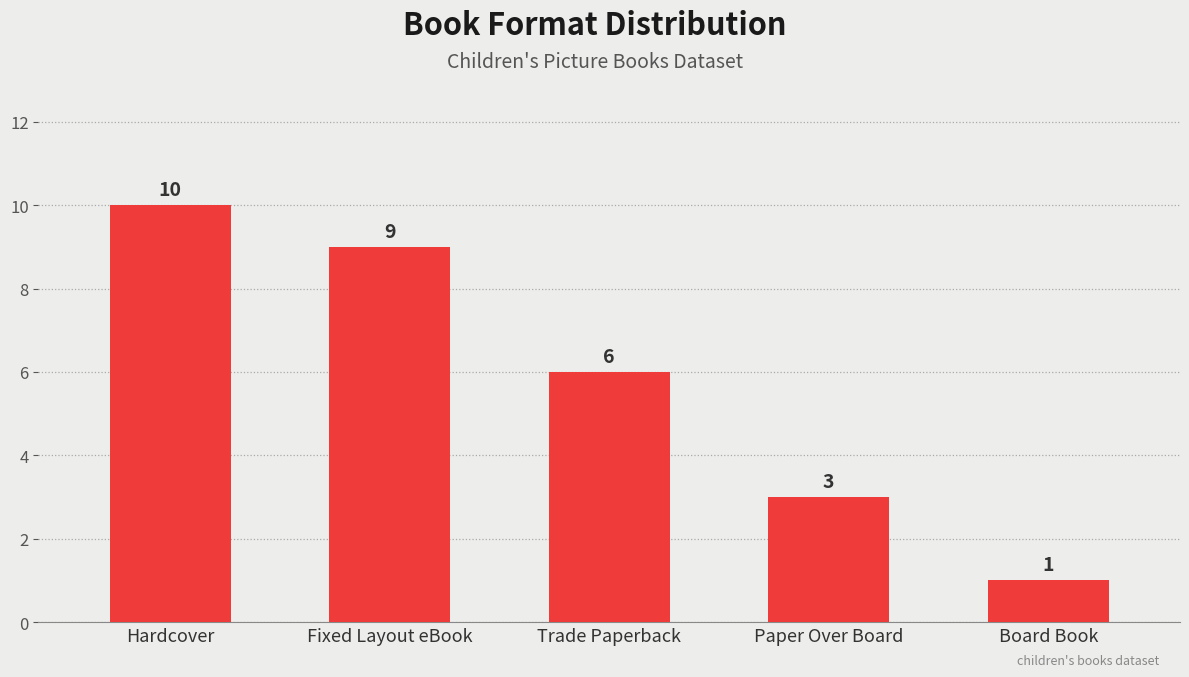

What is the label of the 1st bar from the left?

Hardcover